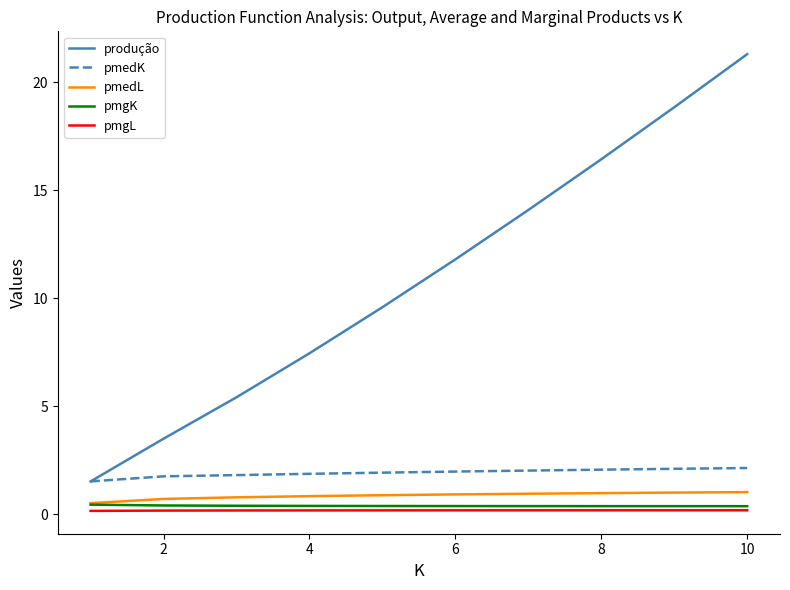

Which series has the largest range (max minus min)?

produção